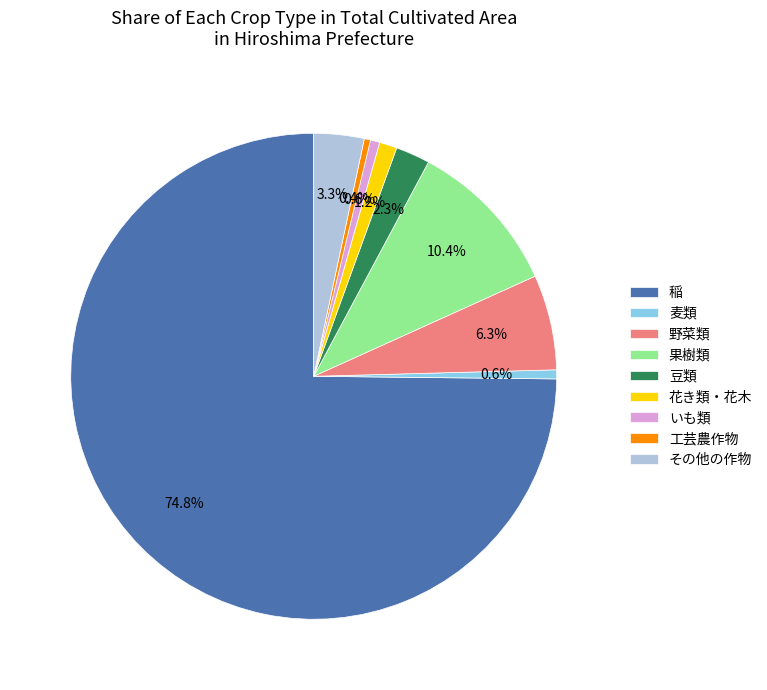

Count the number of slices in the pie.

9